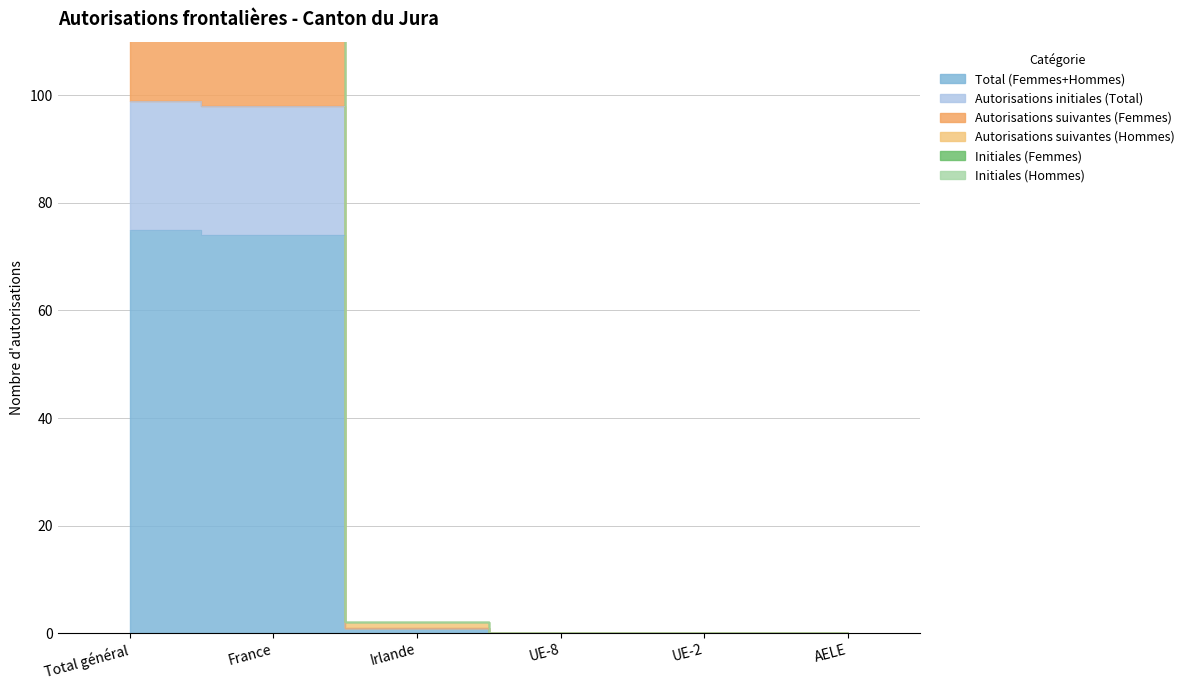

What is the difference between the maximum and minimum values in the Total (Femmes+Hommes) series?

75